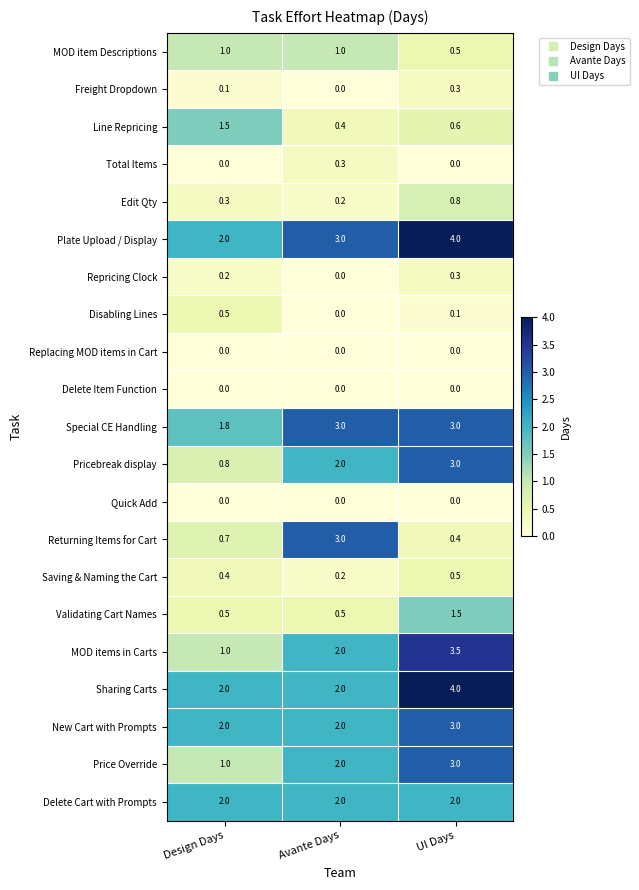

What is the sum of the Pricebreak display values at Design Days and Avante Days?

2.8